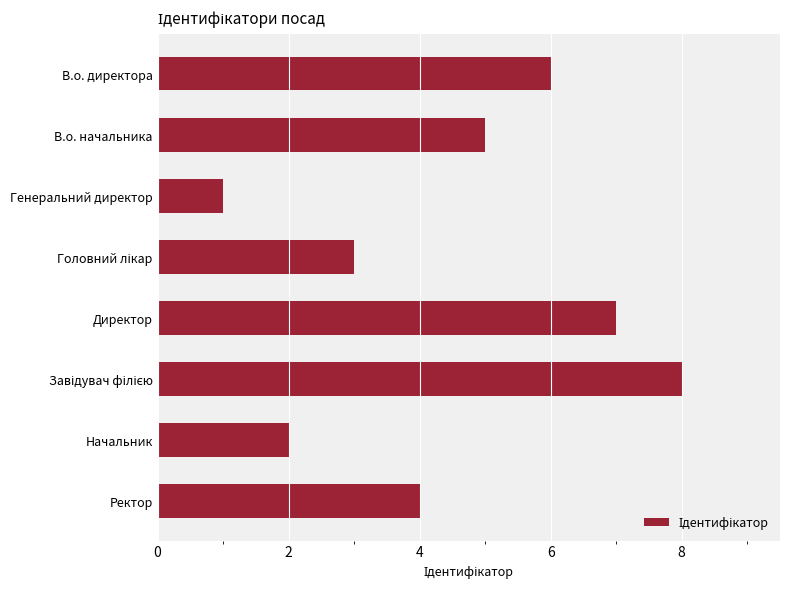

What is the minimum value shown in the chart?

1